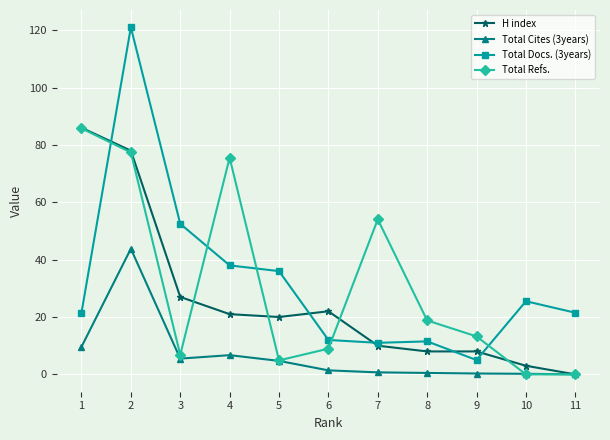

At which category is the sum across all series the highest?

2